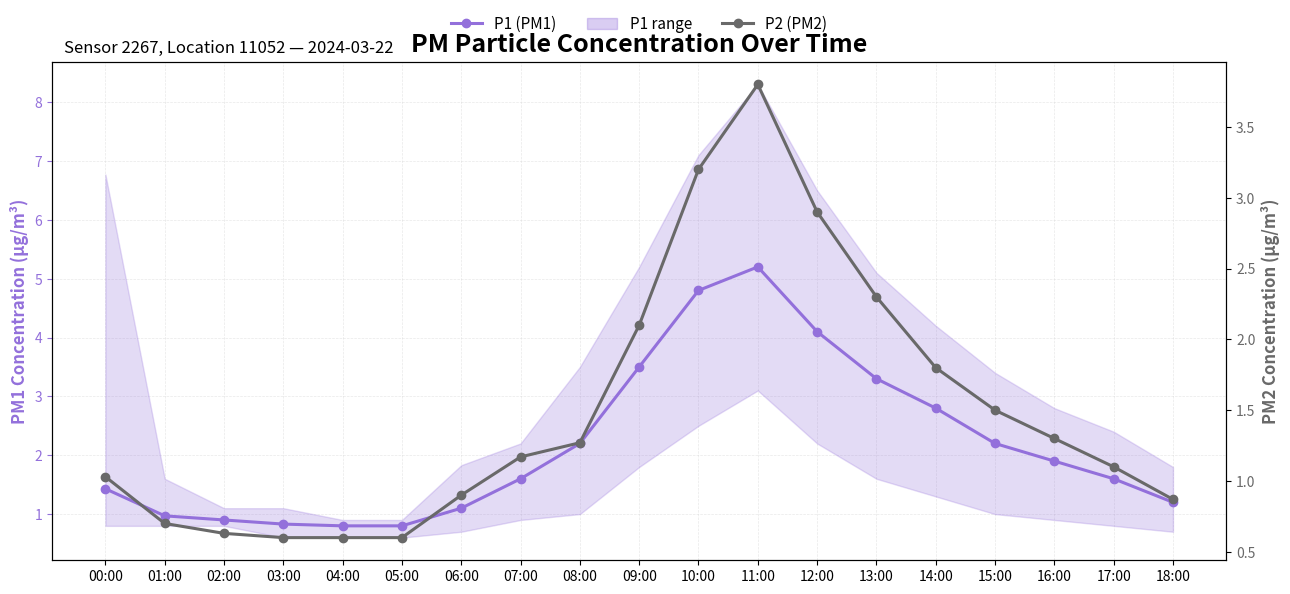

True or false: P1 (PM1) and P2 (PM2) cross at least once.

False